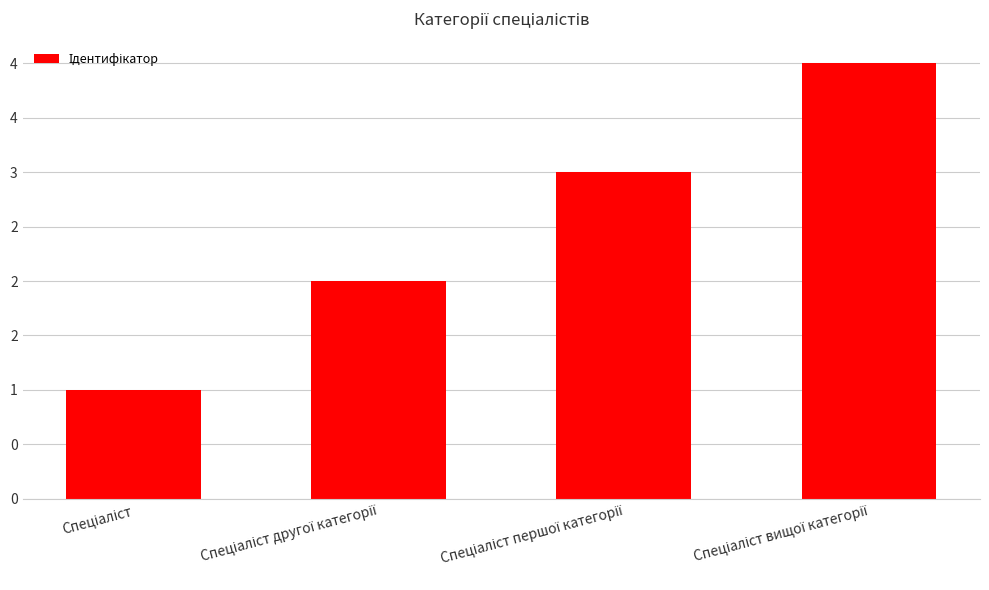

List the labels in order of value, largest first.

Спеціаліст вищої категорії, Спеціаліст першої категорії, Спеціаліст другої категорії, Спеціаліст